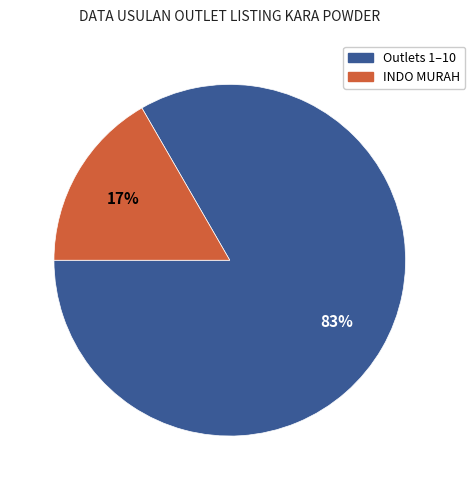

To the nearest percent, what is the average slice percentage?

50%